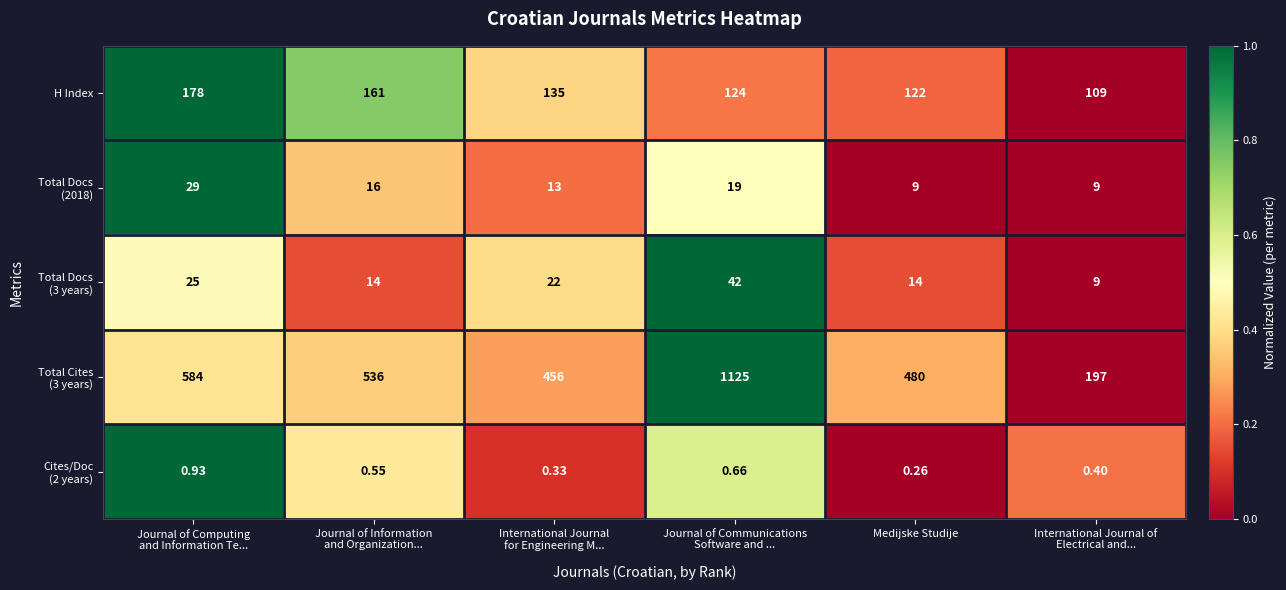

Which label corresponds to the smallest value in the chart?

Medijske Studije